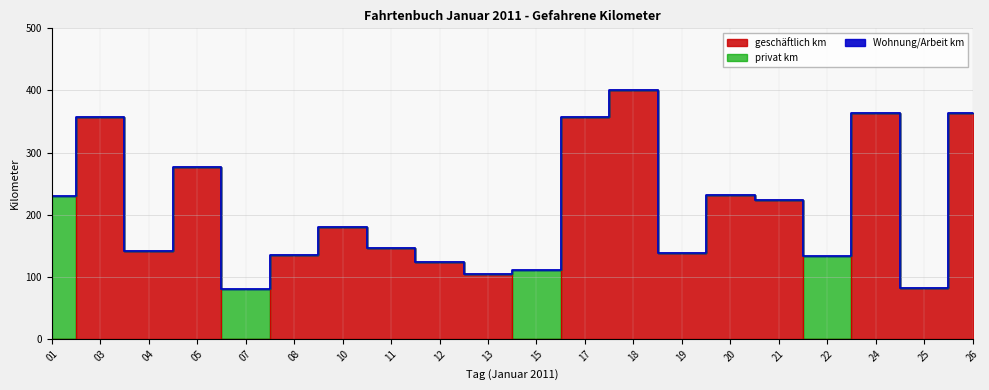

Which series has the largest total across all categories?

geschaeftlich